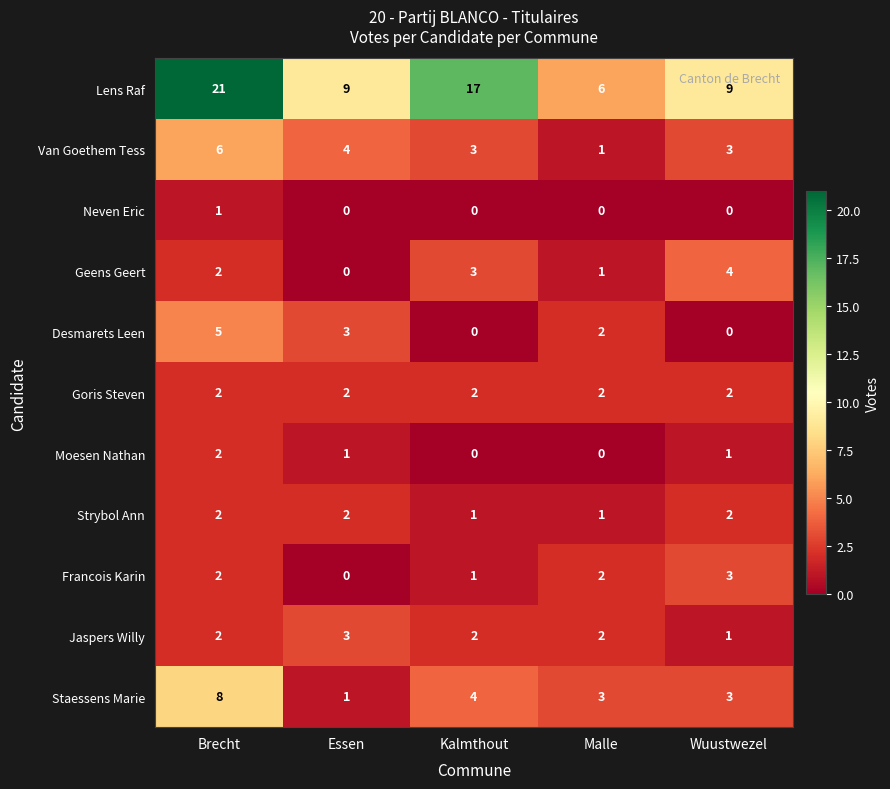

Between Brecht and Essen, which series saw the biggest shift?

Lens Raf